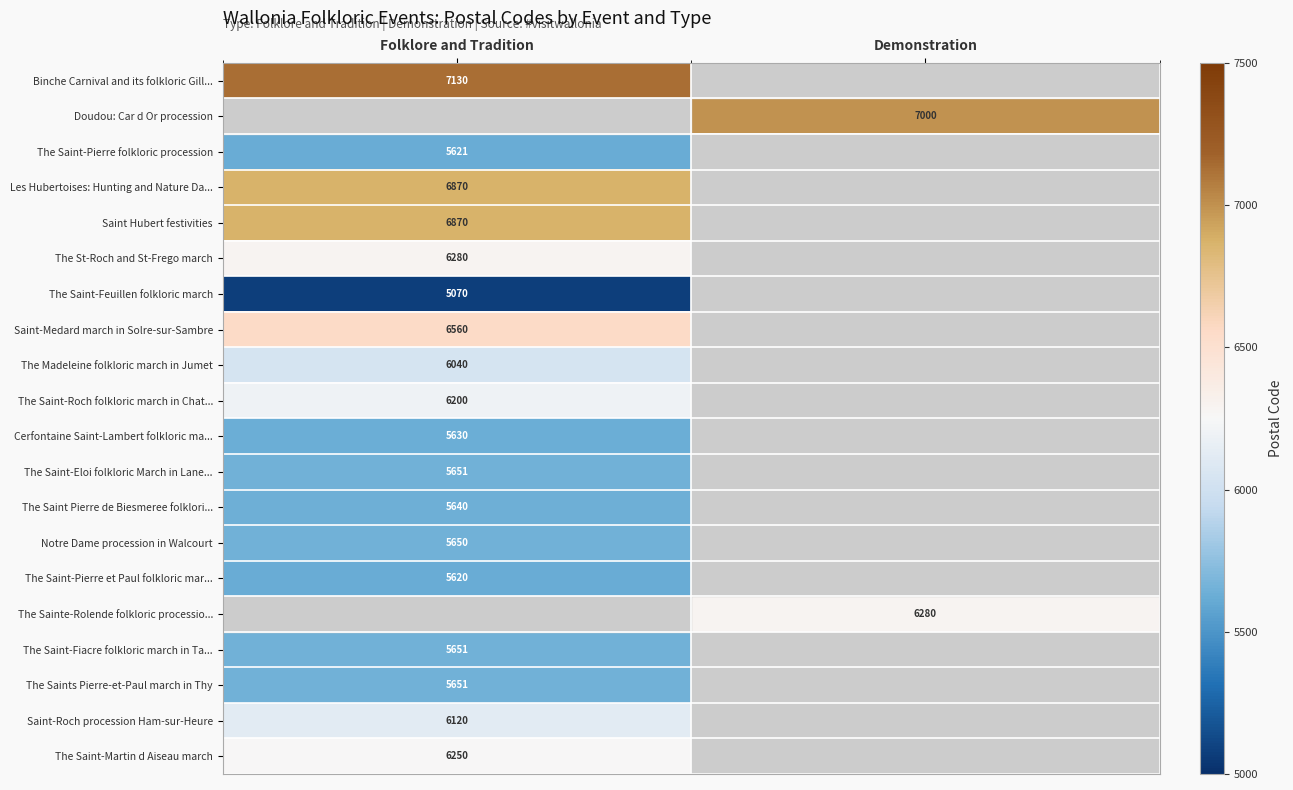

Is the value of Les Hubertoises: Hunting and Nature Da... at Folklore and Tradition greater than the value of The Sainte-Rolende folkloric processio... at Demonstration?

Yes